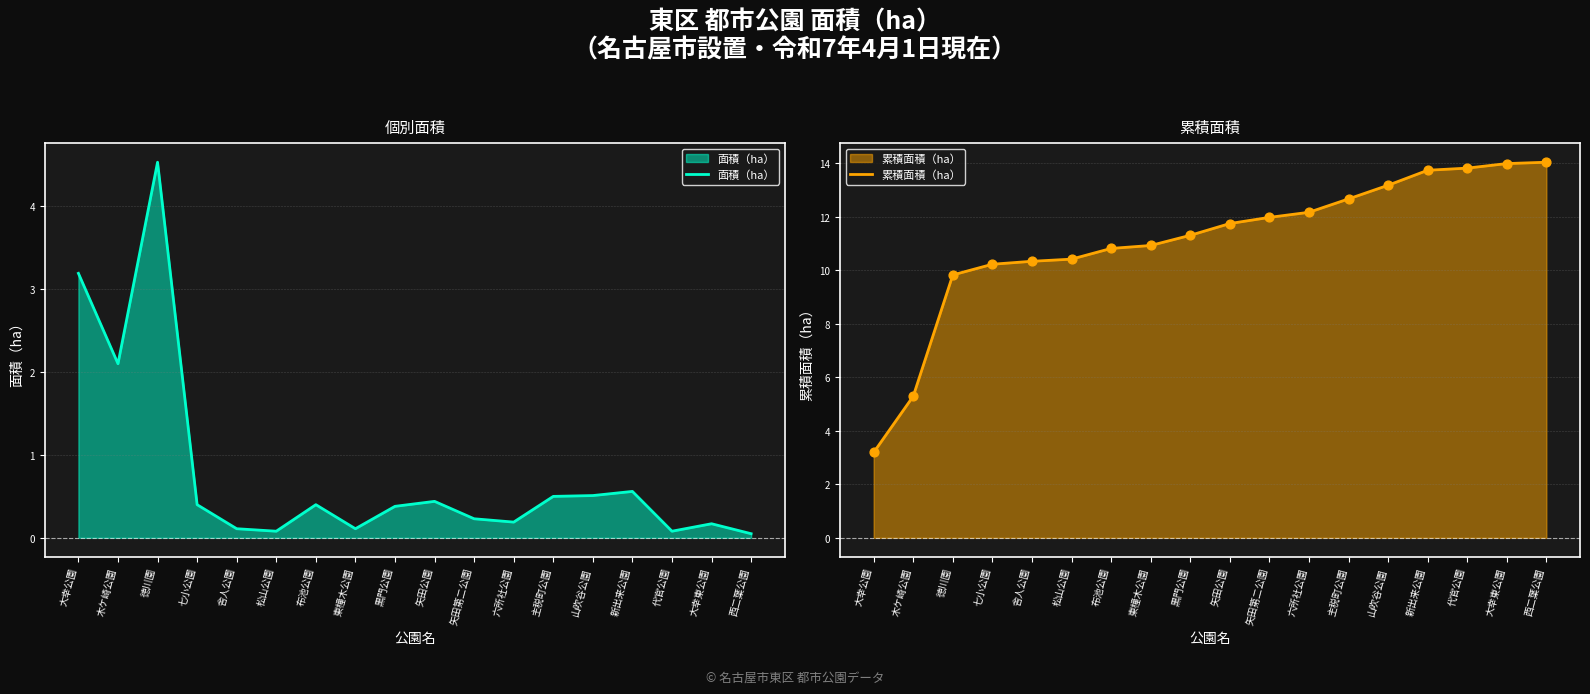

Which series has the largest total across all categories?

累積面積（ha）